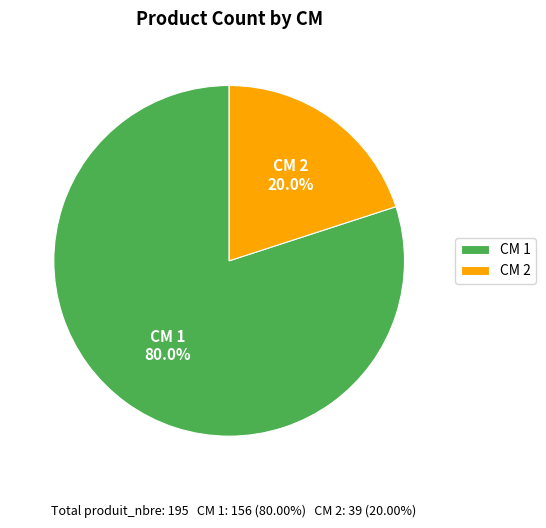

Rank the categories by value from lowest to highest.

CM 2, CM 1